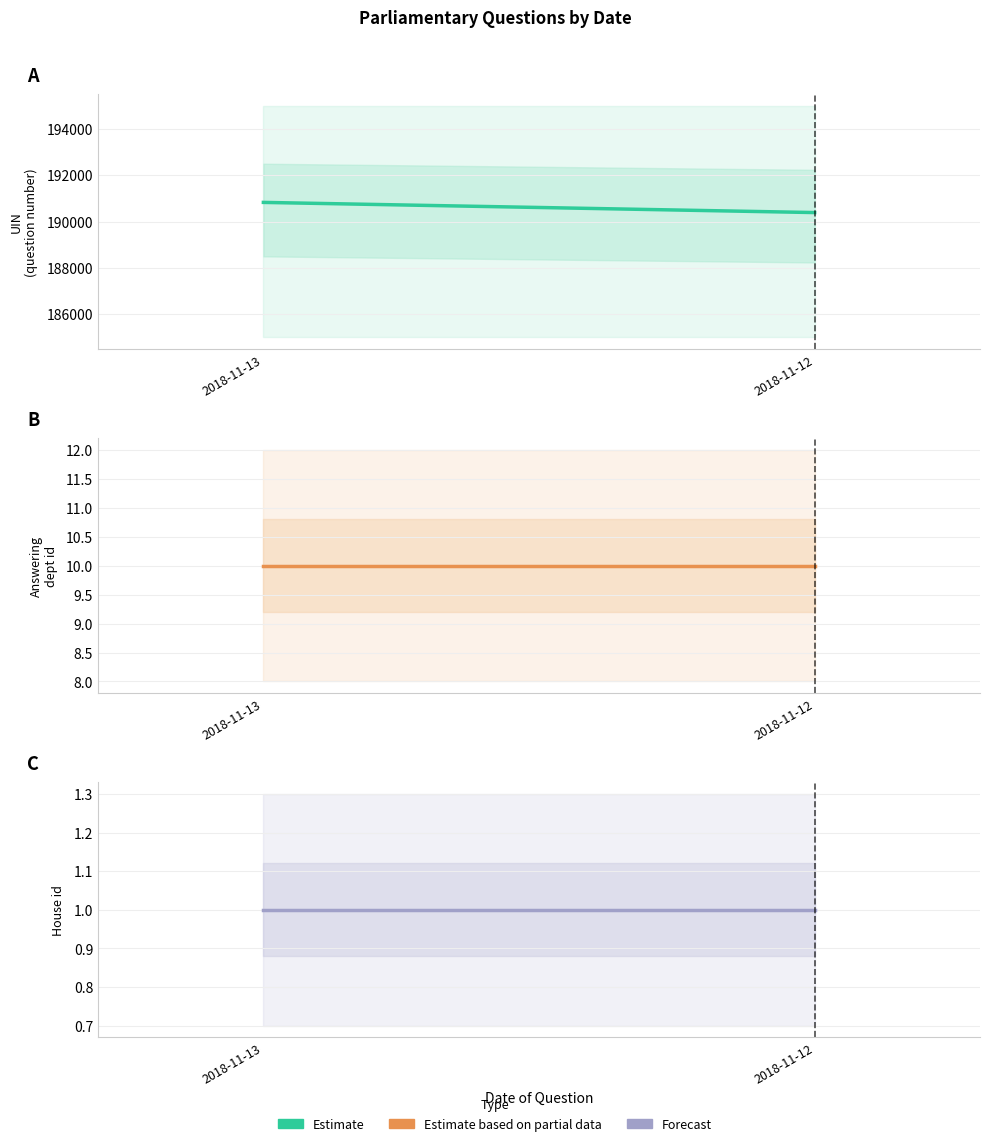

Count the number of data series in this chart.

3